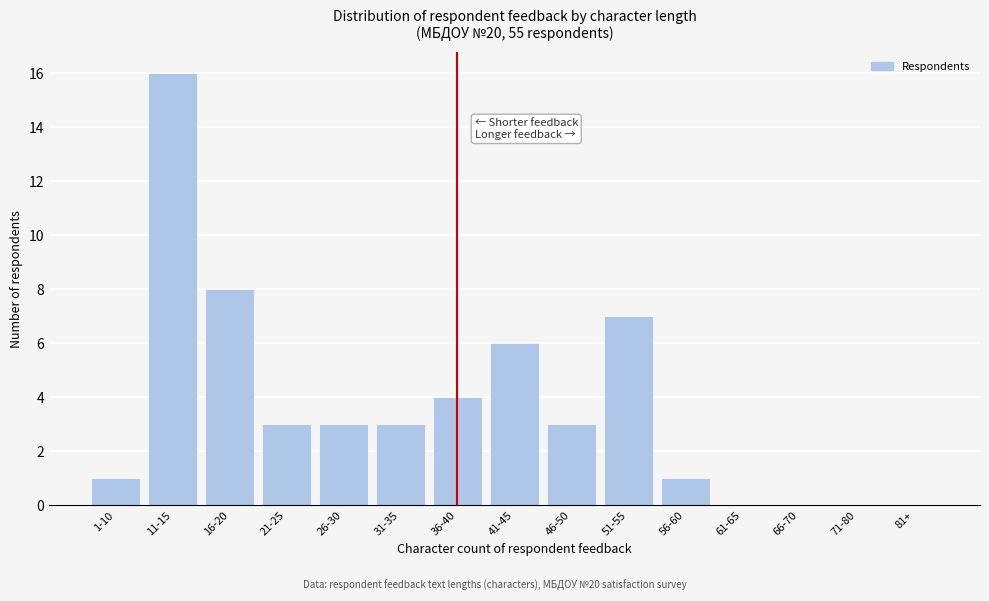

Reading left to right, transcribe all the data shown in this chart.

1-10=1	11-15=16	16-20=8	21-25=3	26-30=3	31-35=3	36-40=4	41-45=6	46-50=3	51-55=7	56-60=1	61-65=0	66-70=0	71-80=0	81+=0